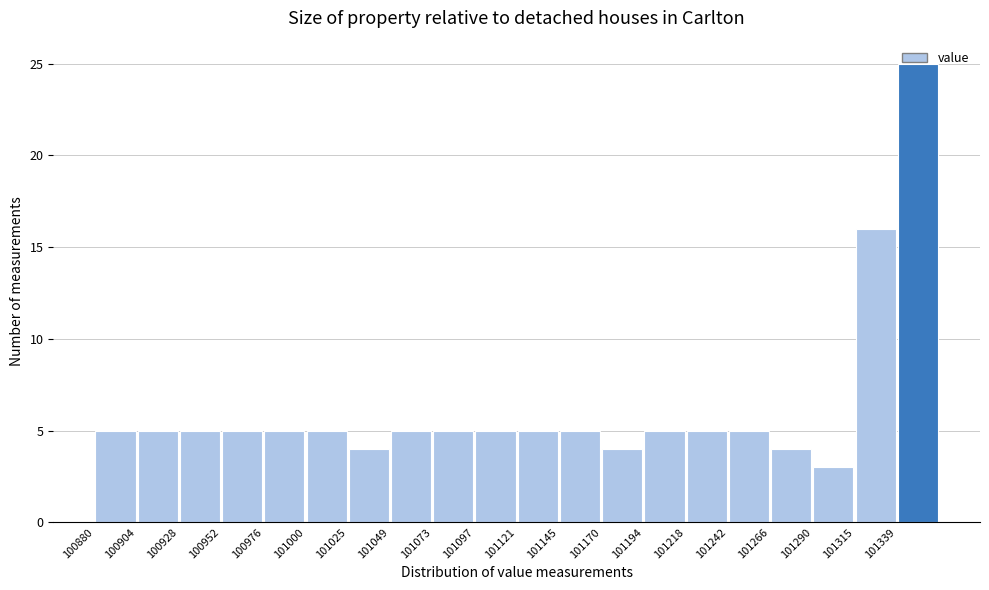

How tall is the bar that spans 101000 to 101025 on the x-axis? Neither the bar edges nor the heights are printed on the chart, so give them approximately, as read against the axes.

5